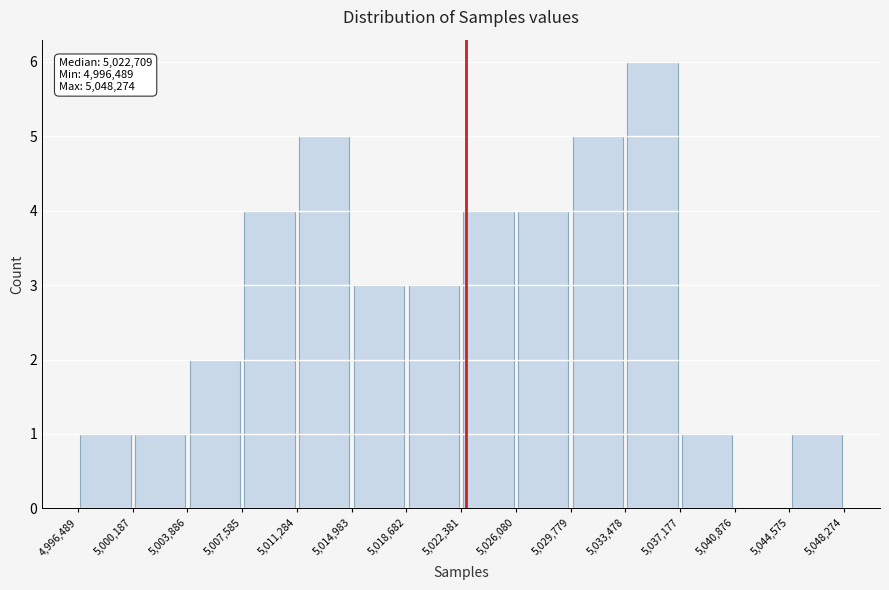

Over which range of the x-axis is the bar tallest?

5,033,478 to 5,037,177